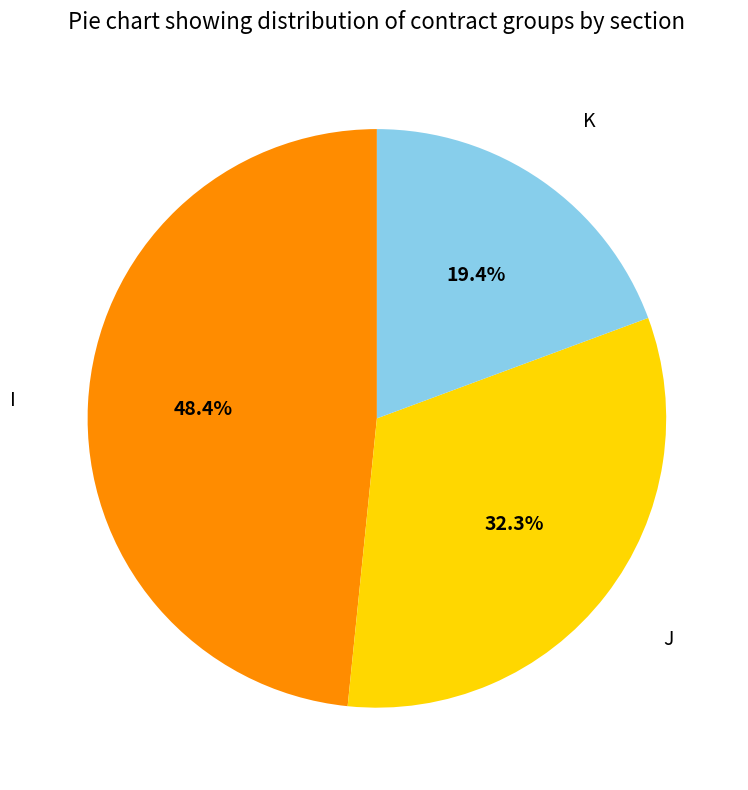

Rank the categories by value from highest to lowest.

I, J, K